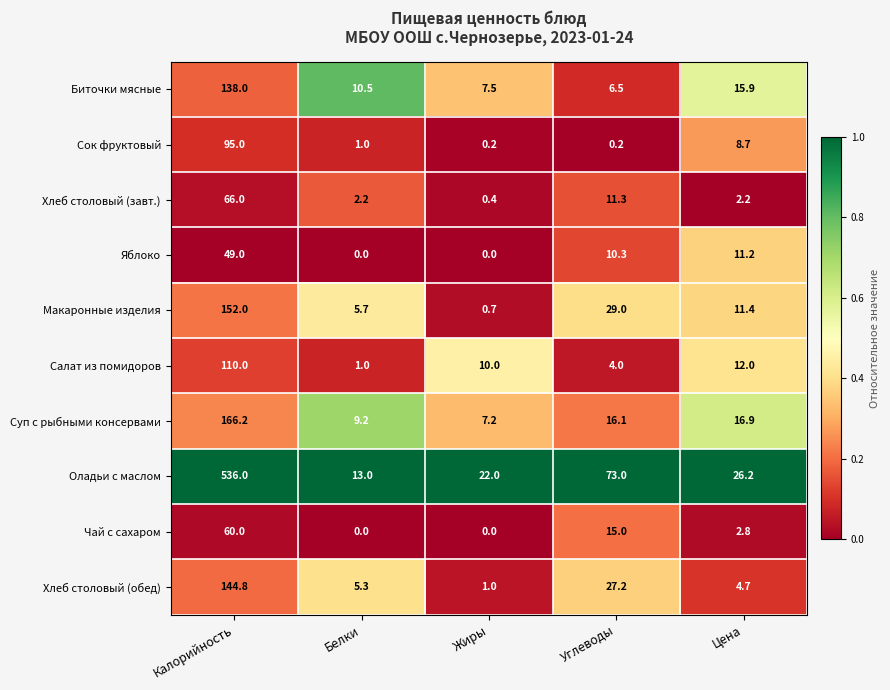

Is it true that Хлеб столовый (завт.) equals 2.2 at Цена?

True